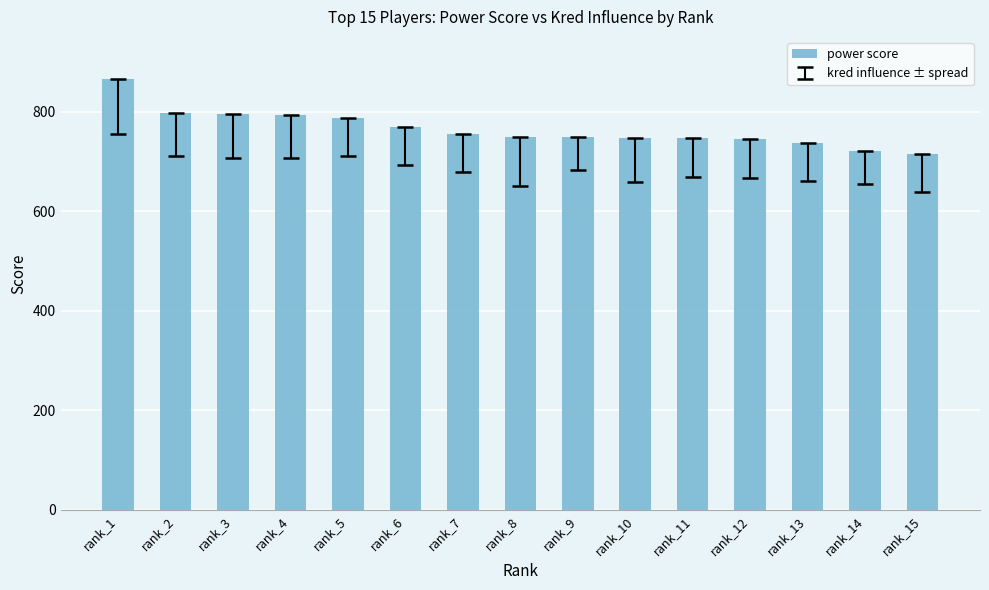

What is the minimum value shown in the chart?

715